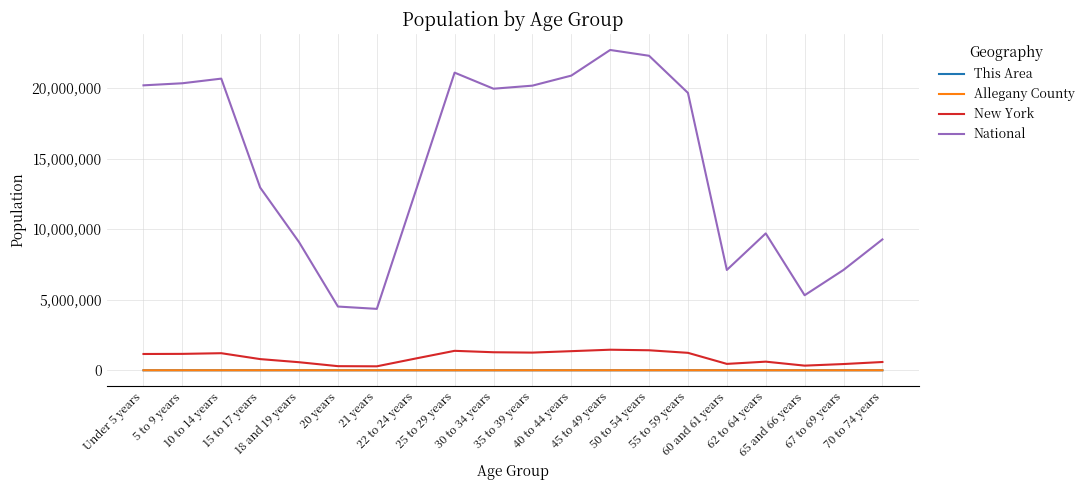

What are all the series names shown in the legend?

This Area, Allegany County, New York, National